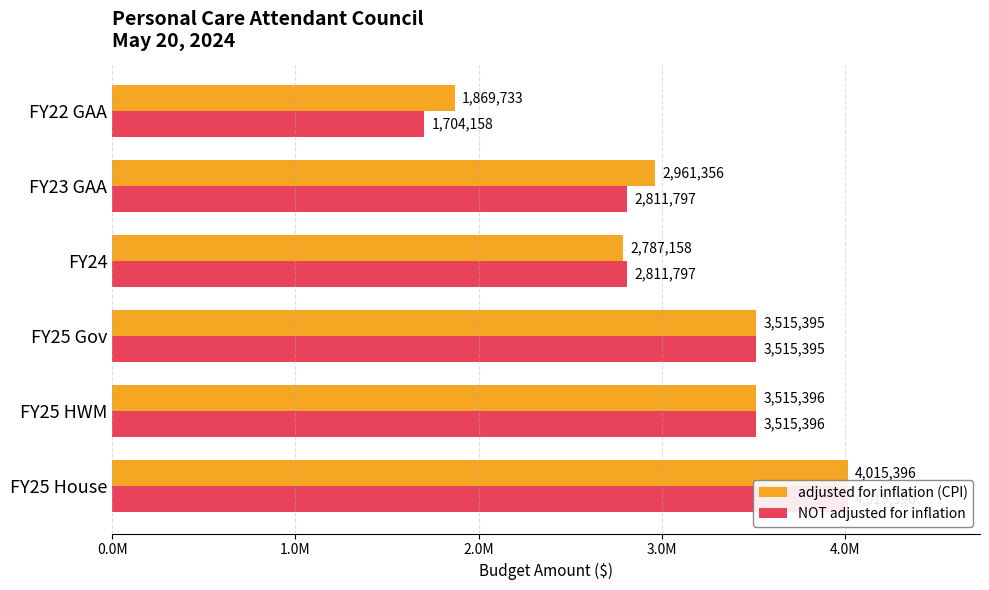

What is the sum of all adjusted for inflation (CPI) values?

18664434